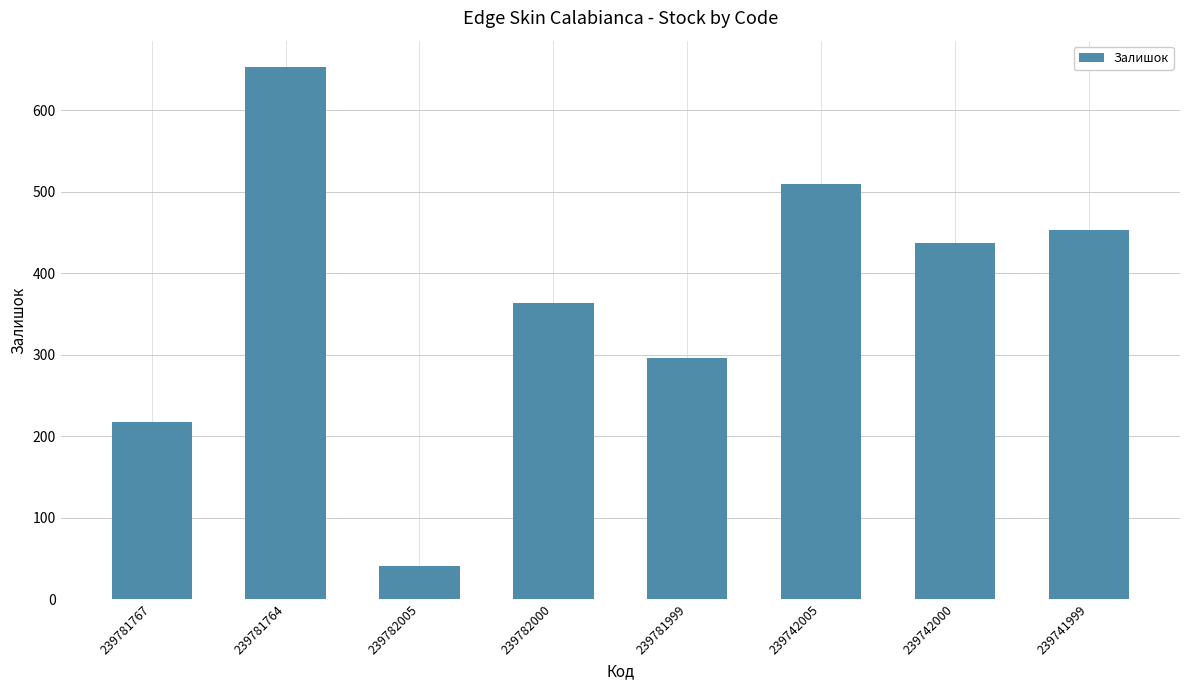

What is the label of the 5th bar from the right?

239782000